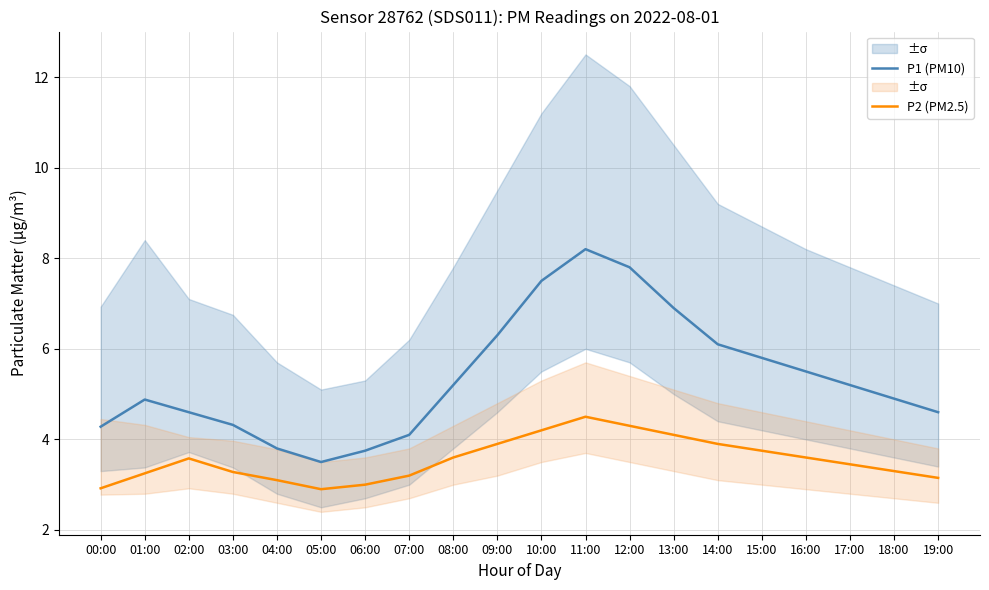

What are all the series names shown in the legend?

P1 (PM10), P2 (PM2.5)